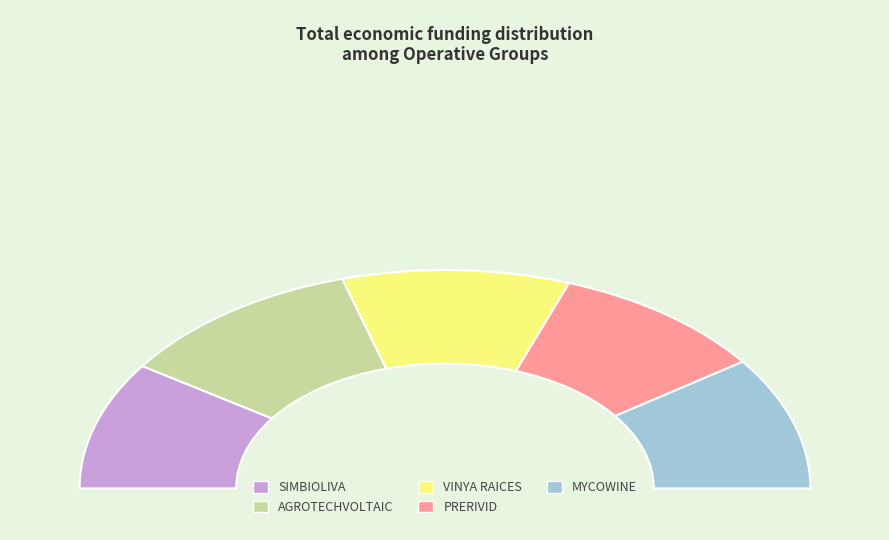

The PRERIVID slice represents 8% of the pie. True or false?

False